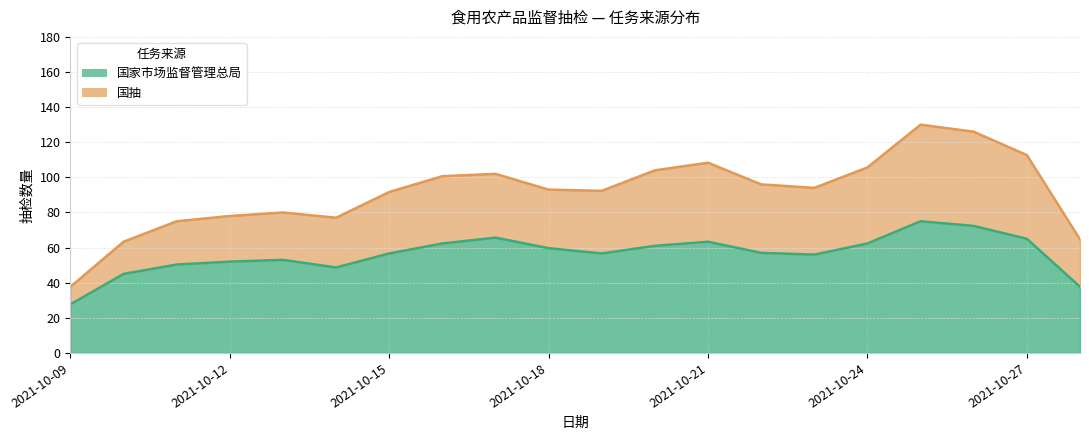

True or false: 国家市场监督管理总局 and 国抽 intersect in this chart.

False